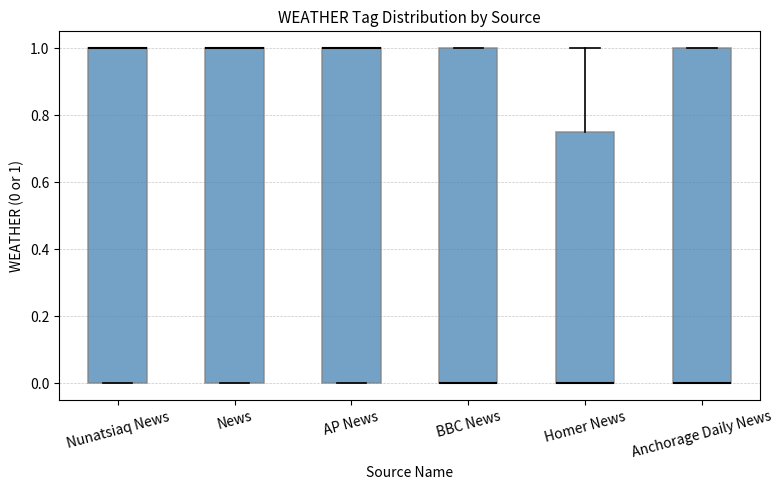

Where is the lower edge of the box for News on the y-axis? The values are not printed on the chart, so give them approximately, as read against the axis.

0.00